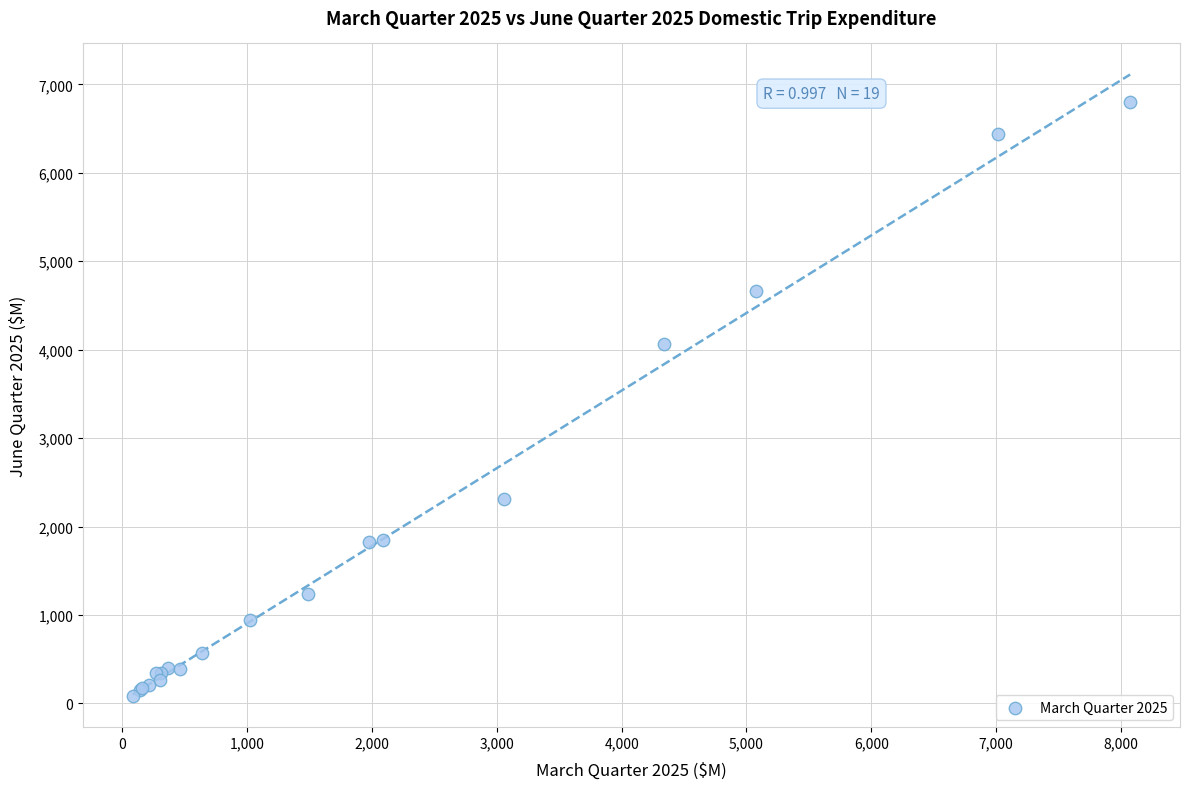

What Y value in the scatter plot is closest to 3441?

4062.1